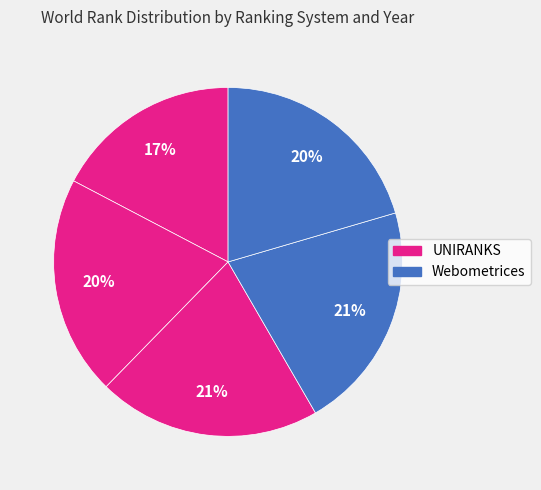

How many slices are in this pie chart?

5